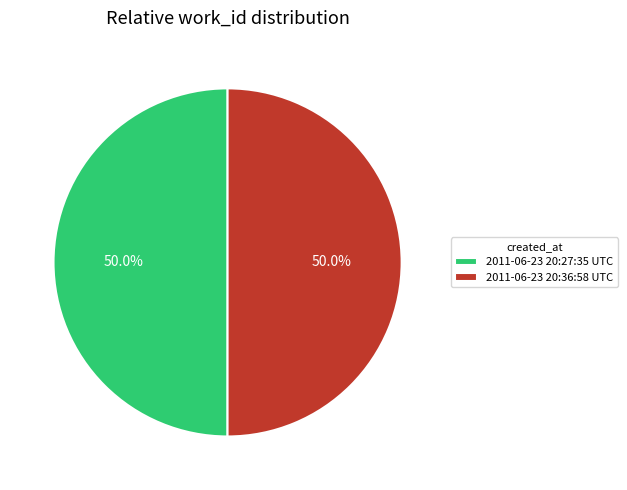

Approximately how many times larger is the value at 2011-06-23 20:27:35 UTC compared to 2011-06-23 20:36:58 UTC?

1.0